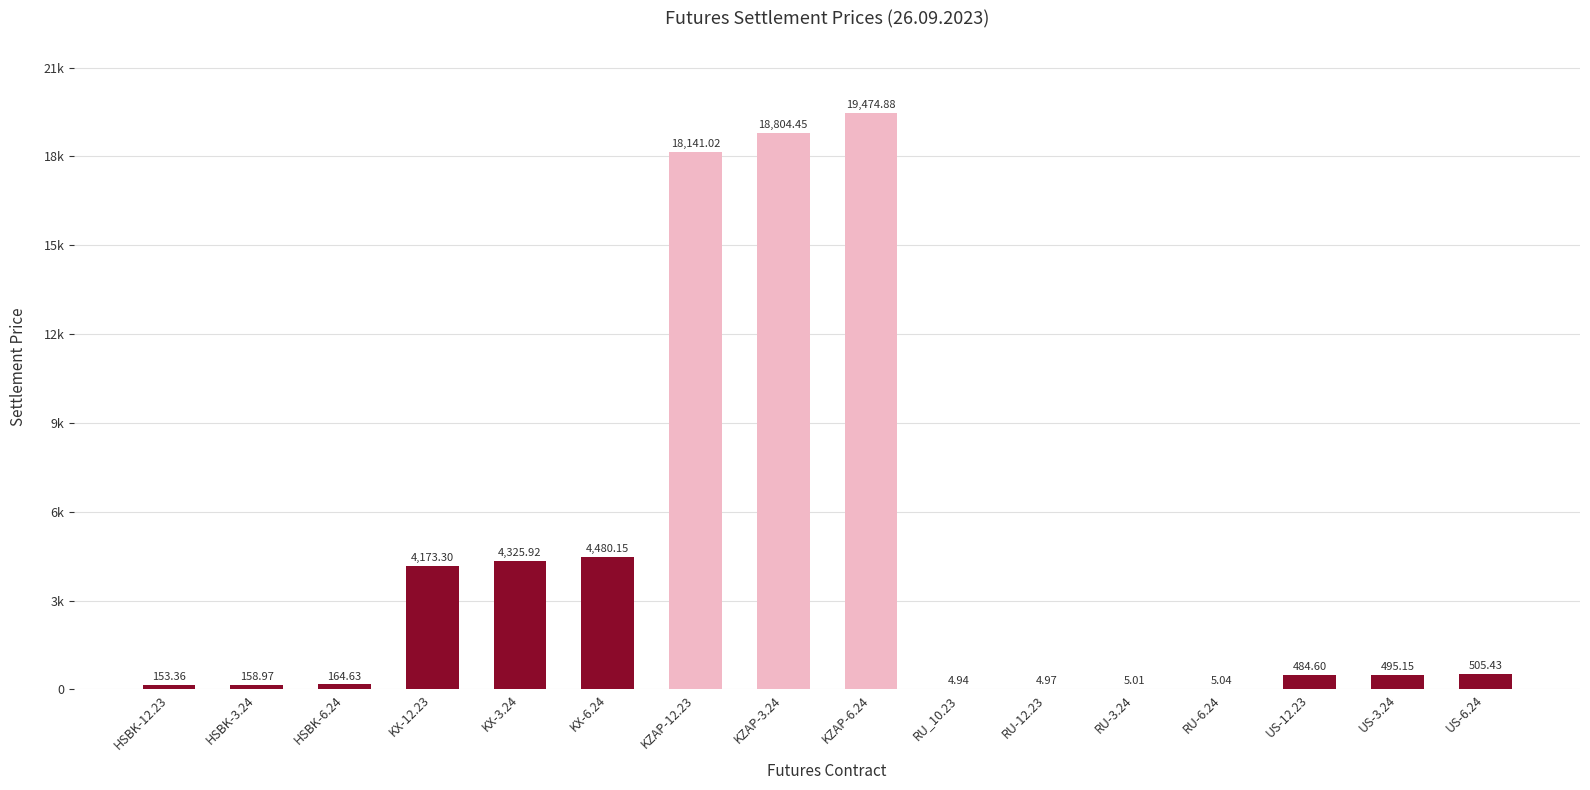

Are the bars horizontal?

No